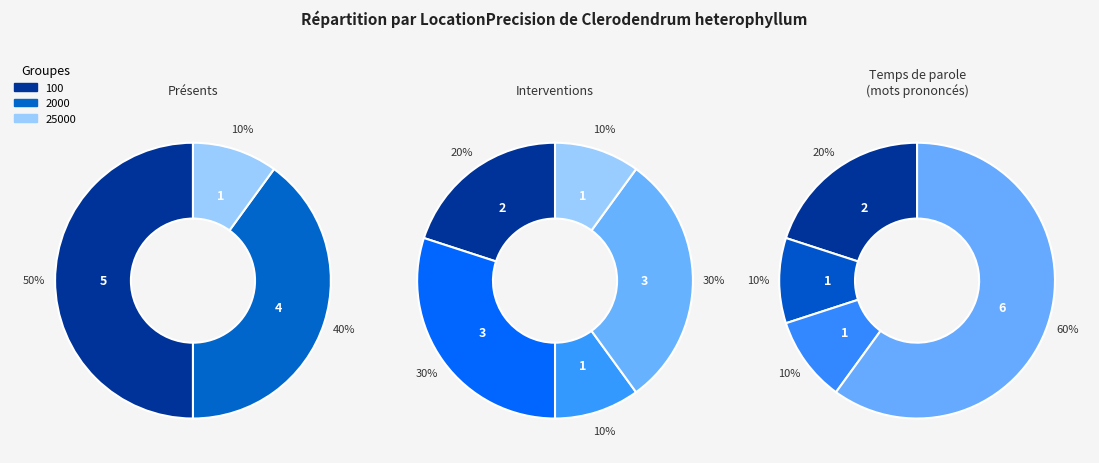

What is the change in value from 2000 to 25000?

-3